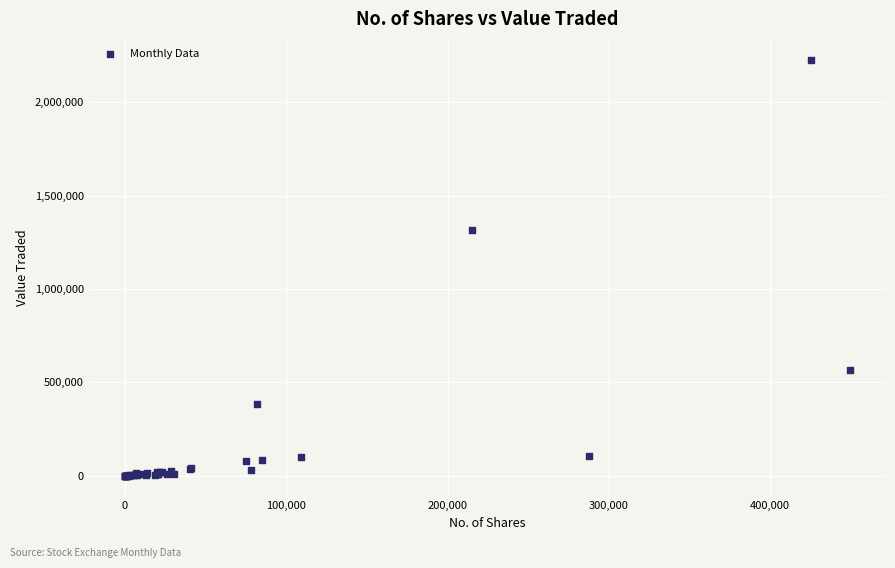

What Y value in the scatter plot is closest to 1113977?

1318624